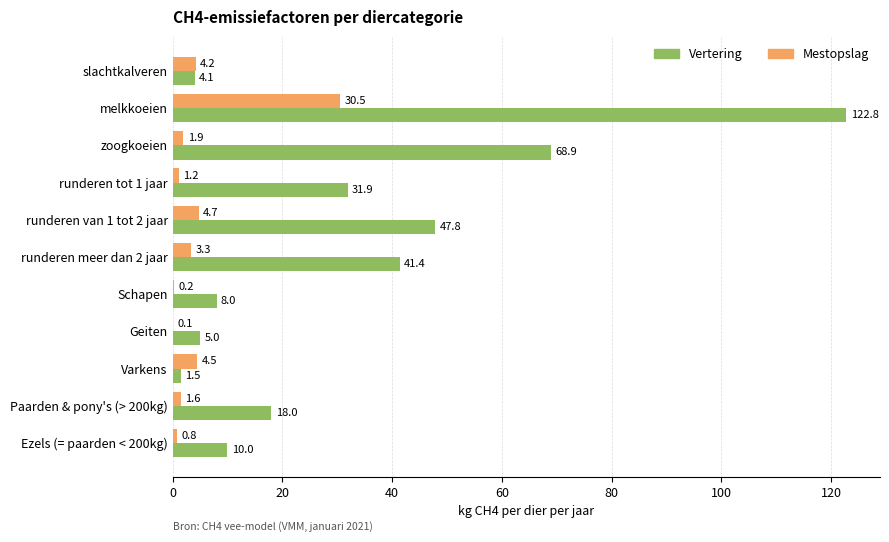

Which series changed the most between slachtkalveren and runderen tot 1 jaar?

Vertering